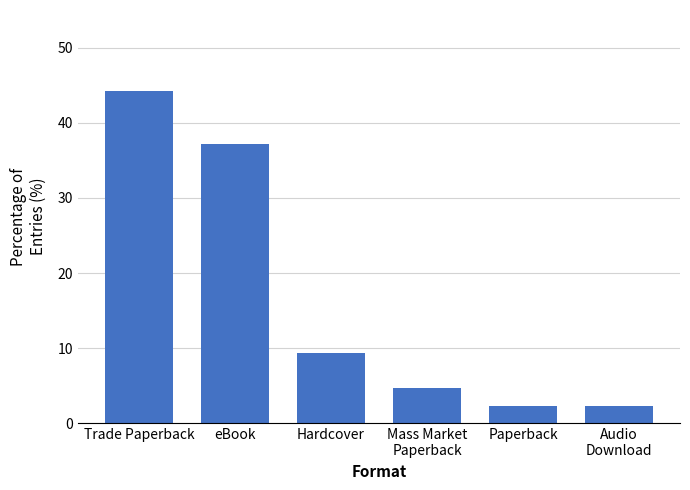

Are the bars horizontal?

No